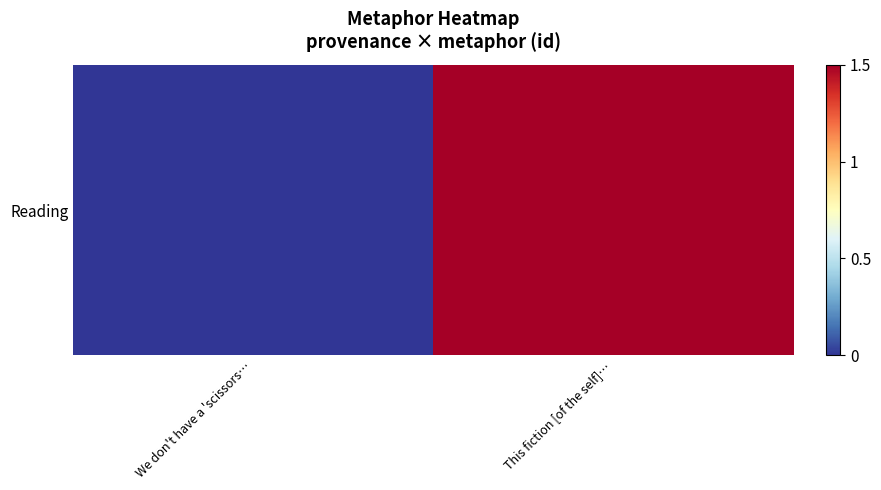

The chart shows a value of -0.8 at We don't have a 'scissors…. True or false?

False